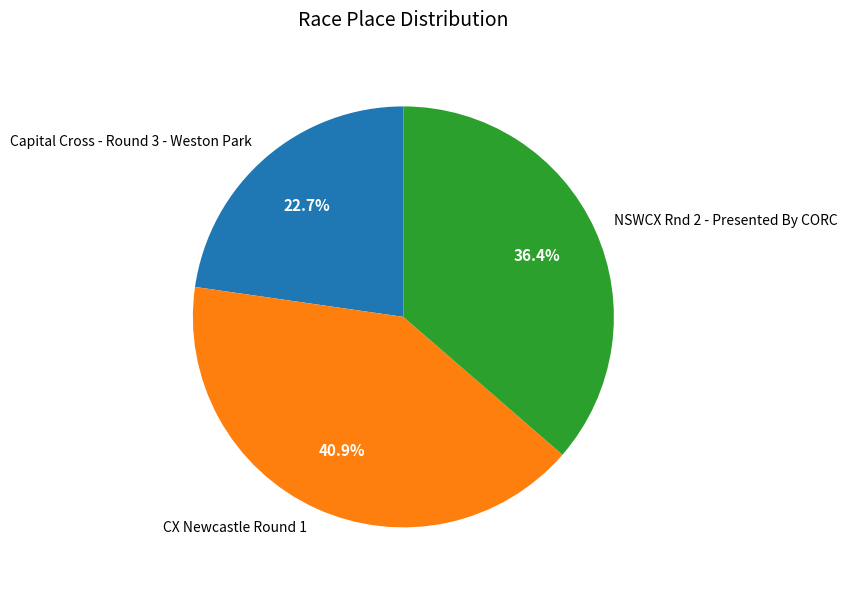

What percentage is the CX Newcastle Round 1 slice, to the nearest percent?

41%